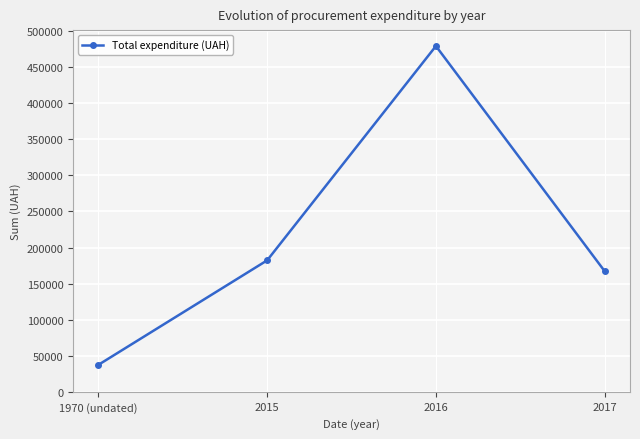

How many points are higher than both their immediate neighbors (excluding endpoints)?

1